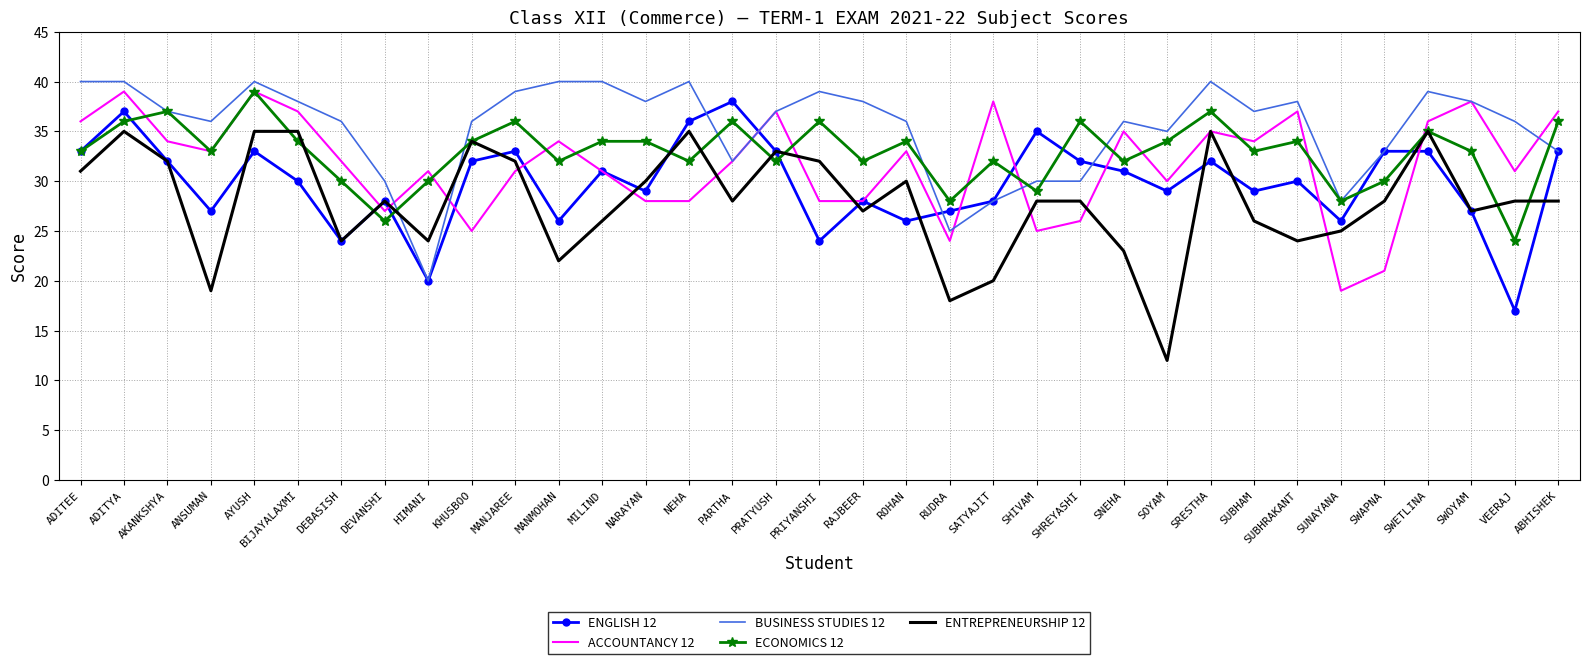

Read the ENTREPRENEURSHIP 12 value at DEVANSHI.

28